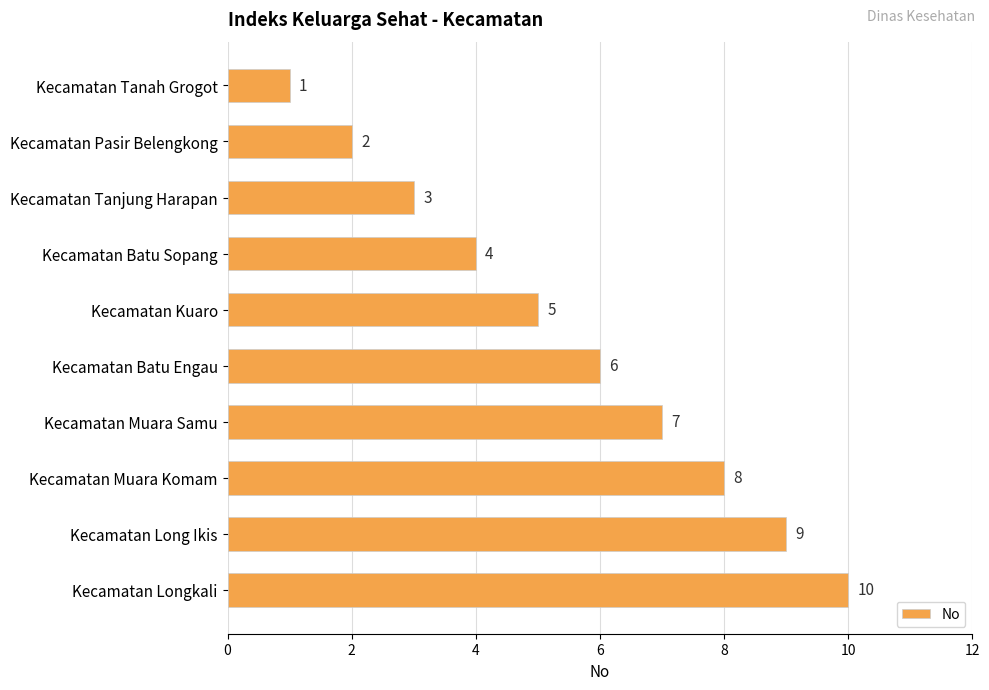

What is the change in value from Kecamatan Batu Engau to Kecamatan Muara Samu?

+1